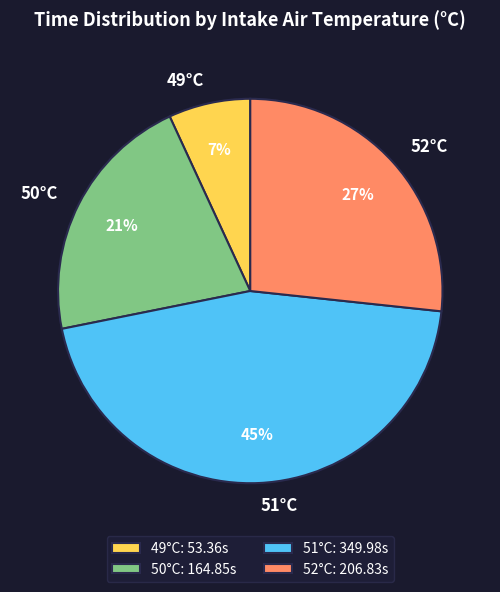

Count the number of slices in the pie.

4